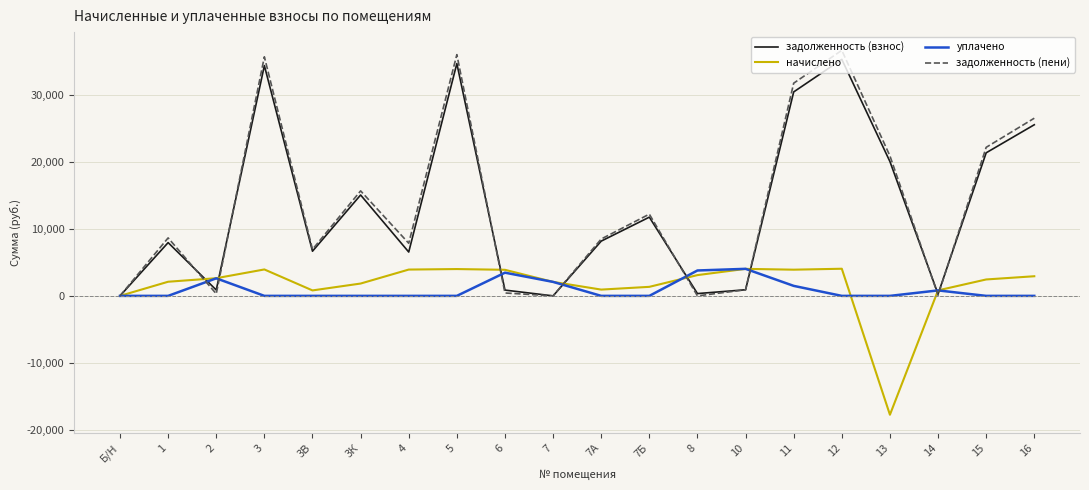

Is it true that задолженность (пени) equals 19202.4 at Б/Н?

False